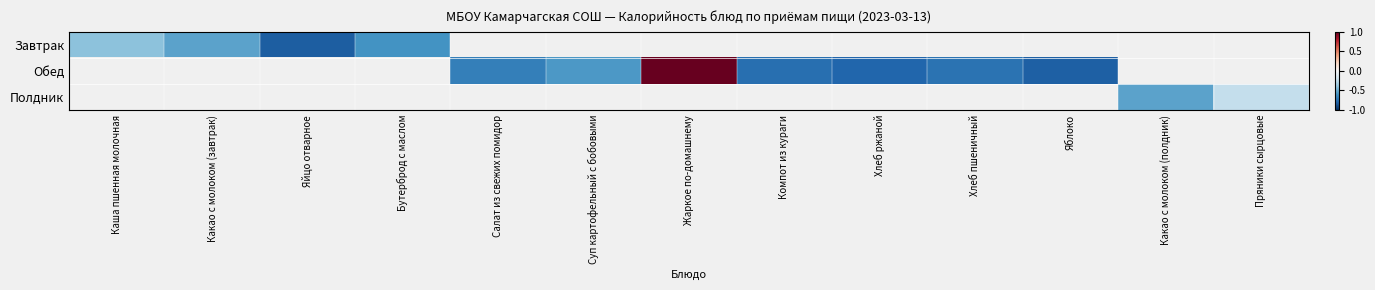

What is the minimum value shown in the chart?

-0.8